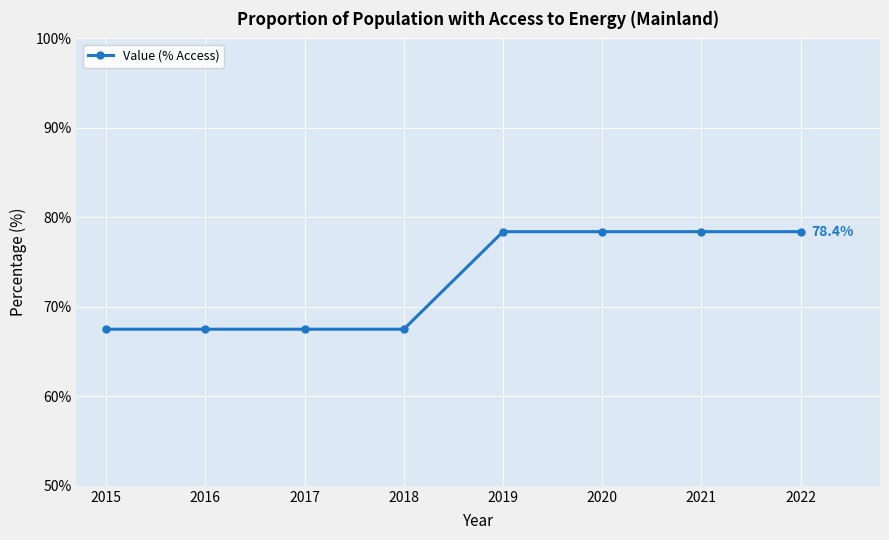

How many lines are shown in the chart?

1